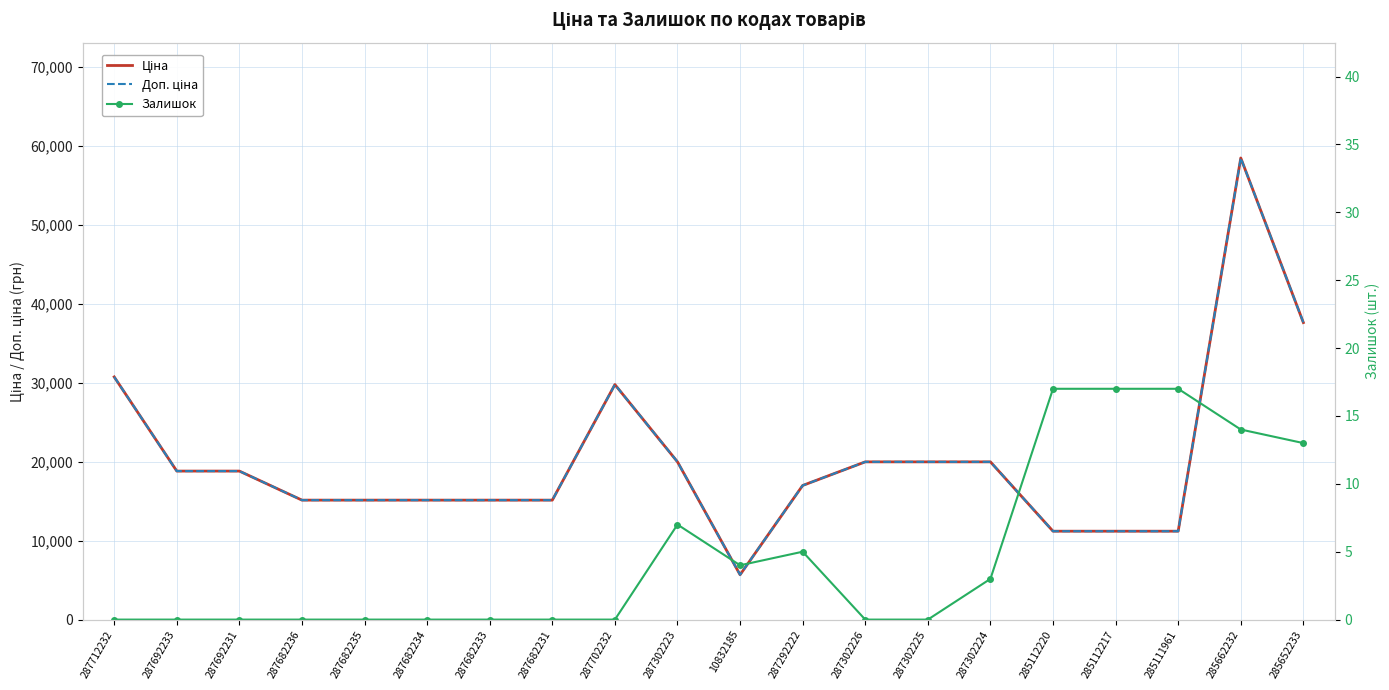

What is the difference between the maximum and minimum values in the Ціна series?

52752.7